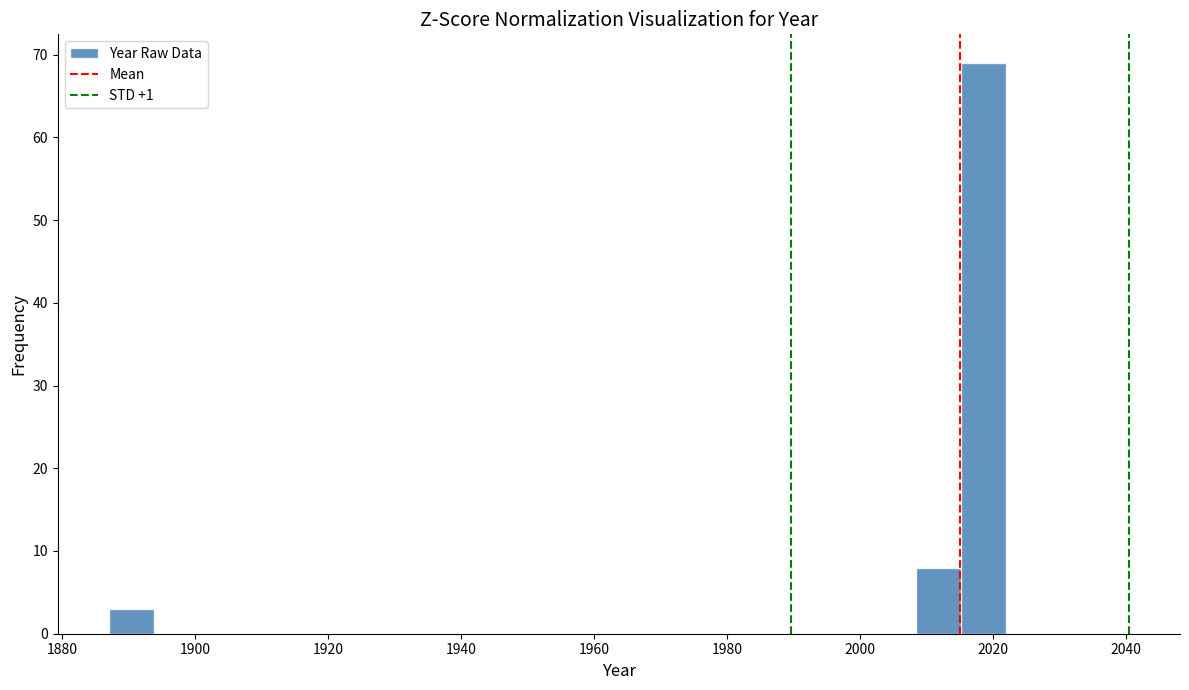

Read against the x-axis, roughly where is the centre of the tallest bar?

2018